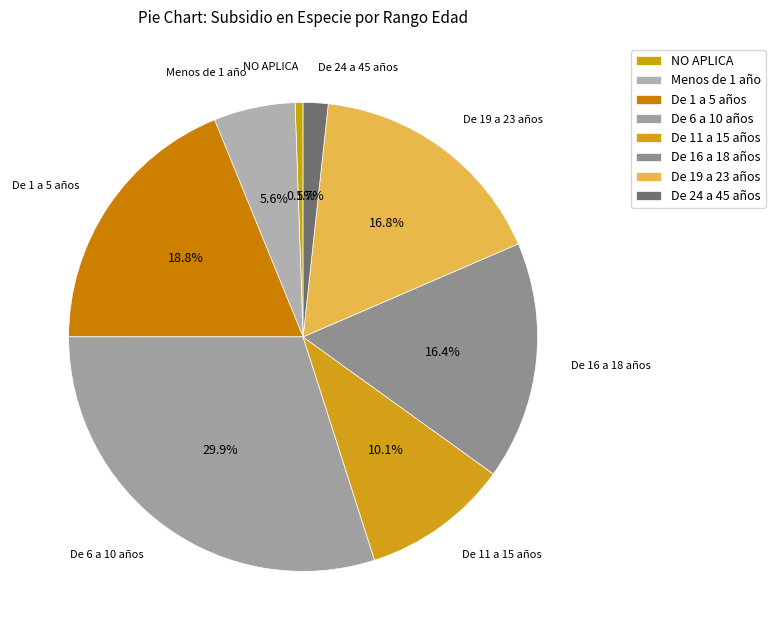

Which category has the smallest portion of the pie?

NO APLICA